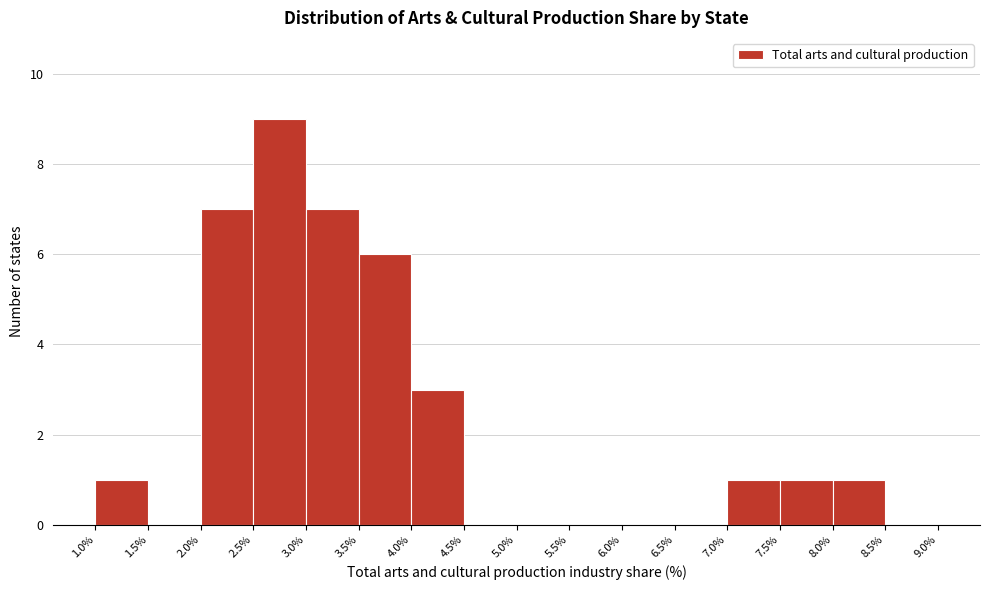

What is the height of the bar covering 3.5% to 4.0% on the x-axis? The values are not printed on the chart, so give them approximately, as read against the axis.

6